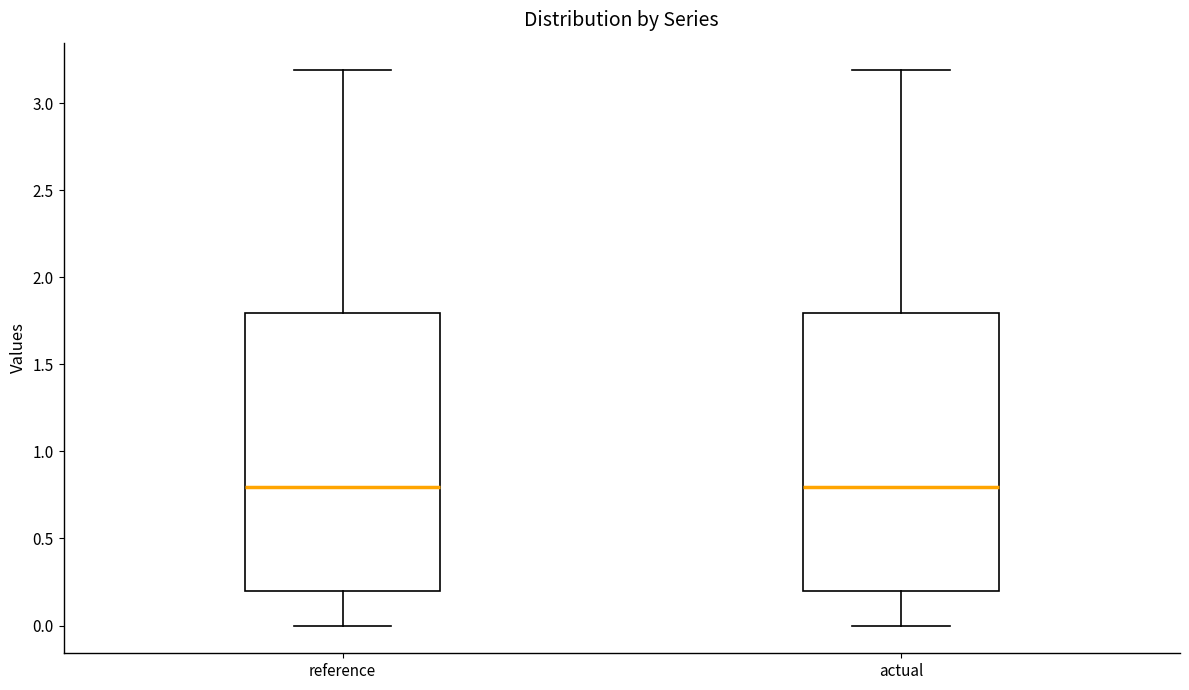

Where is the lower edge of the box for actual on the y-axis? The values are not printed on the chart, so give them approximately, as read against the axis.

0.2